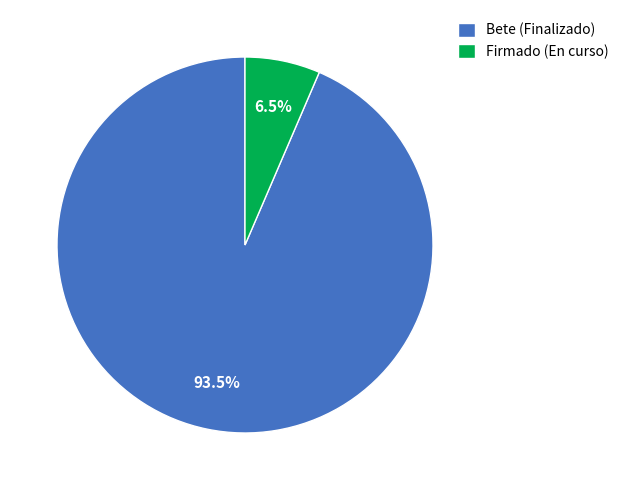

What is the majority slice?

Bete (Finalizado)